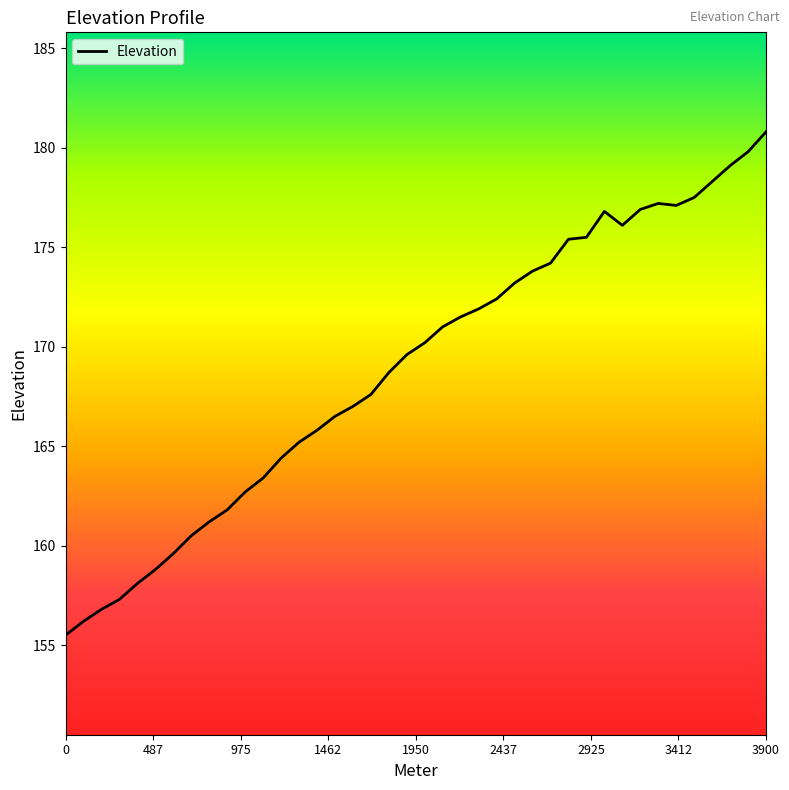

What is the difference between the maximum and minimum values?

25.3